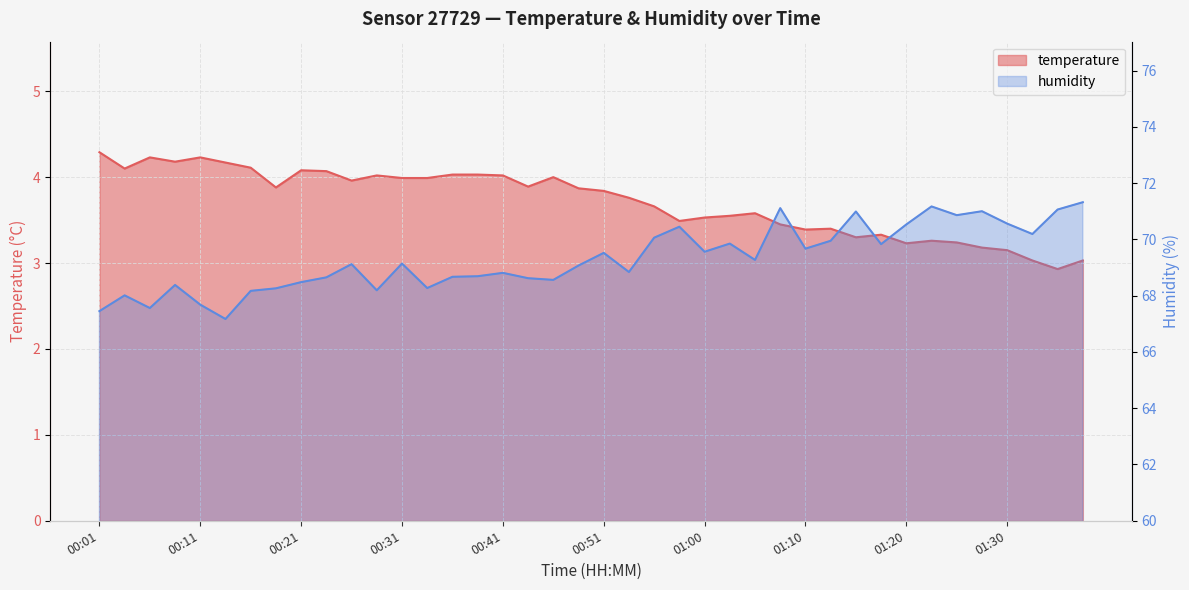

How many interior local valleys does the humidity series have?

12